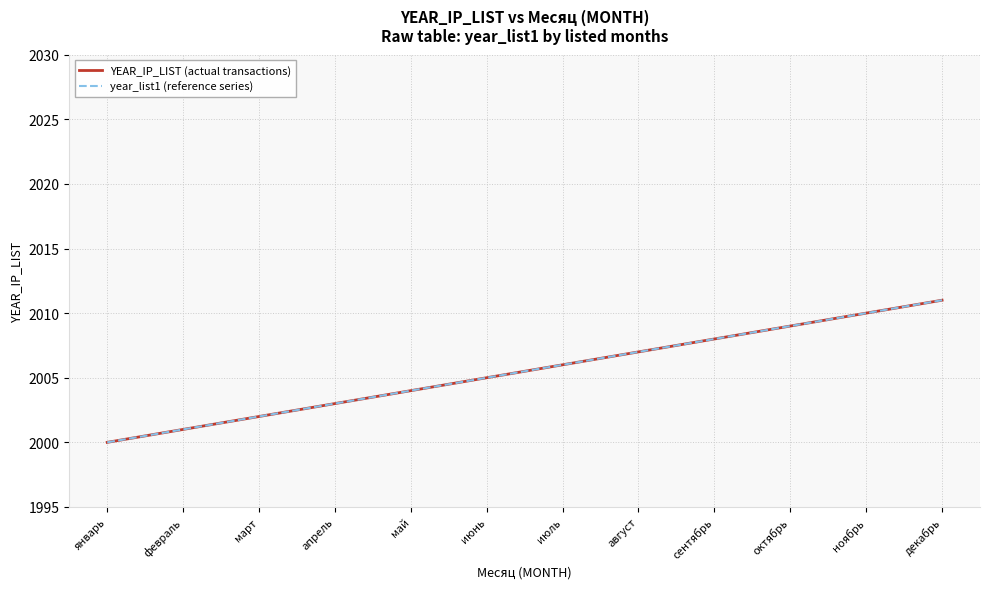

Does the chart display data point markers on the line(s)?

No